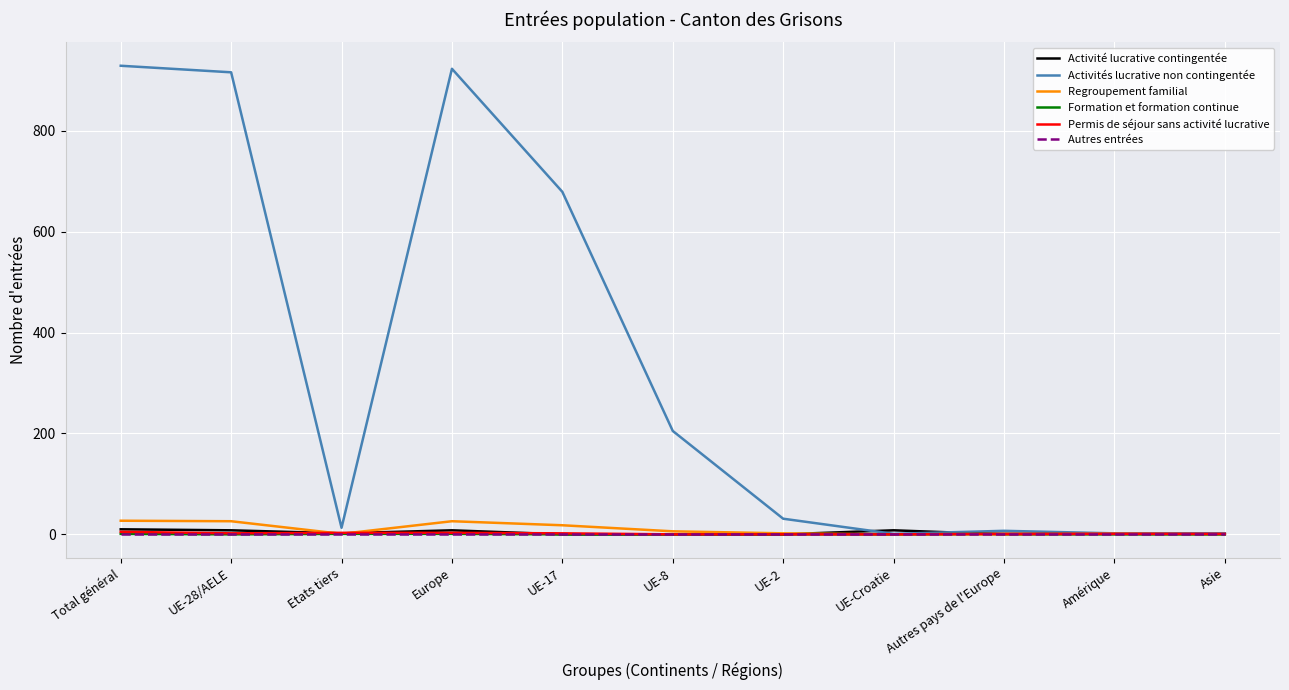

Which series has the largest total across all categories?

Activités lucrative non contingentée